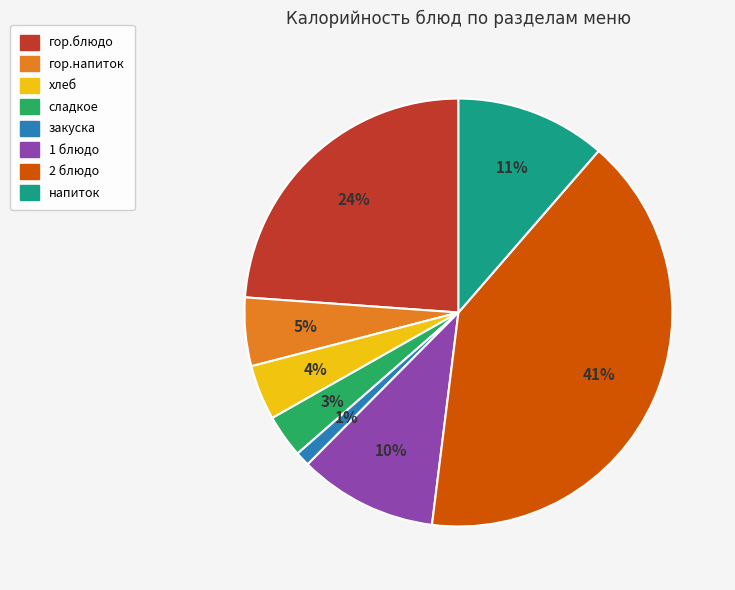

How many slices are in this pie chart?

8